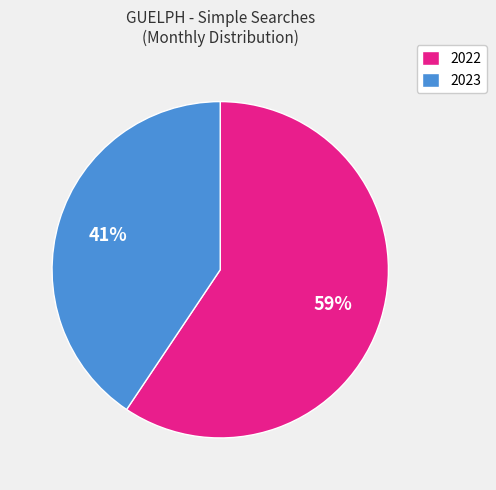

Is the sum of 2022 and 2023 greater than half?

Yes